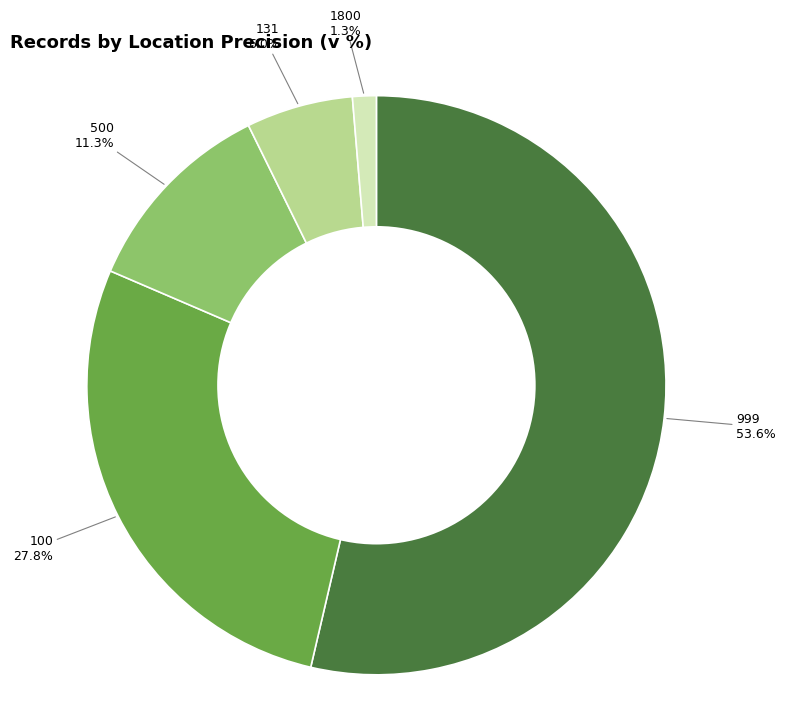

Is there a majority slice in this chart?

Yes